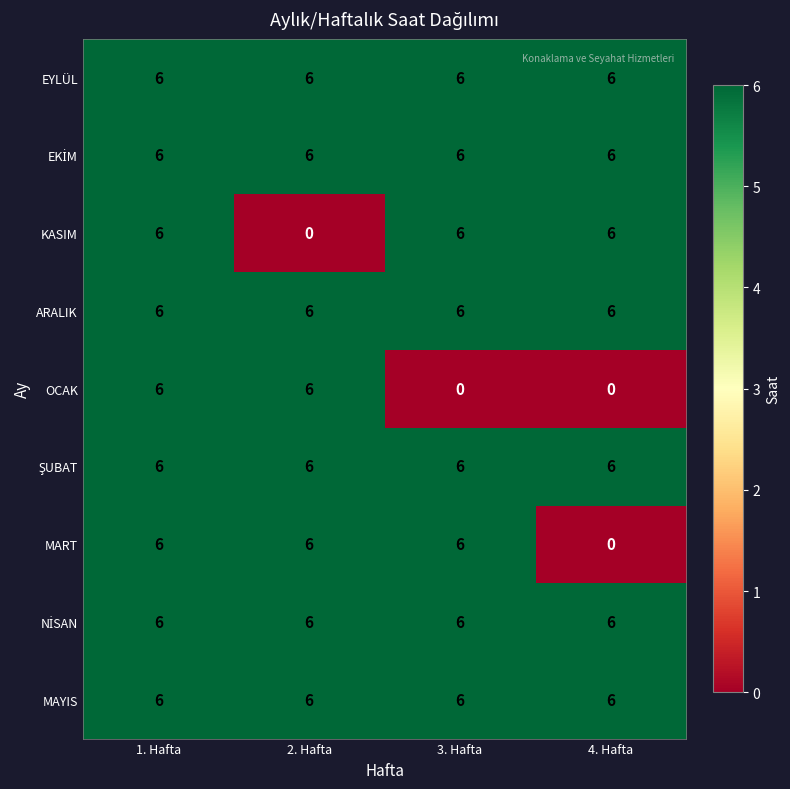

Between 1. Hafta and 3. Hafta, which series saw the biggest shift?

OCAK